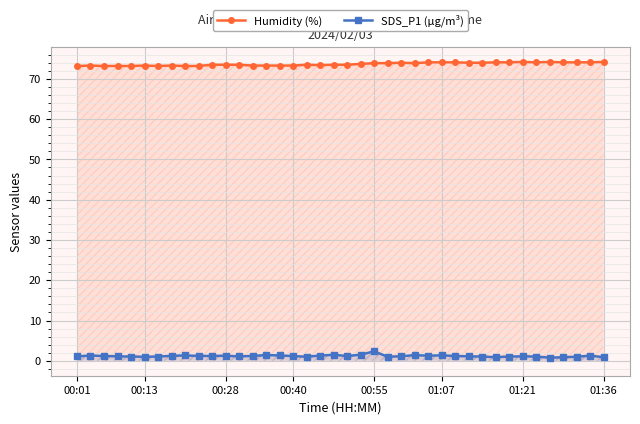

How many lines are shown in the chart?

2